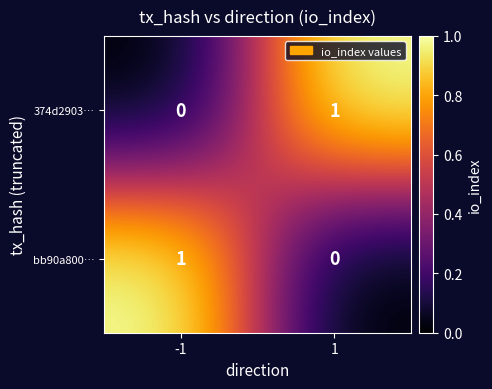

True or false: bb90a800… has a value of 1 at -1.

True